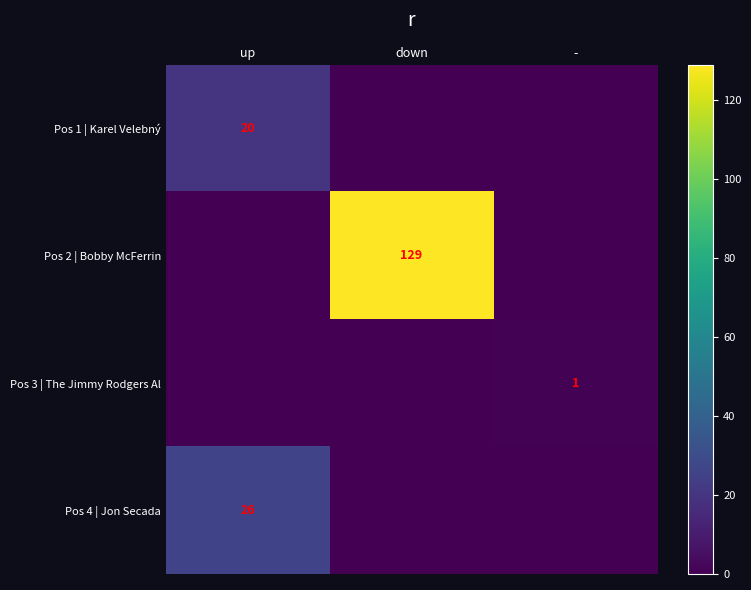

At which category is the sum across all series the highest?

down